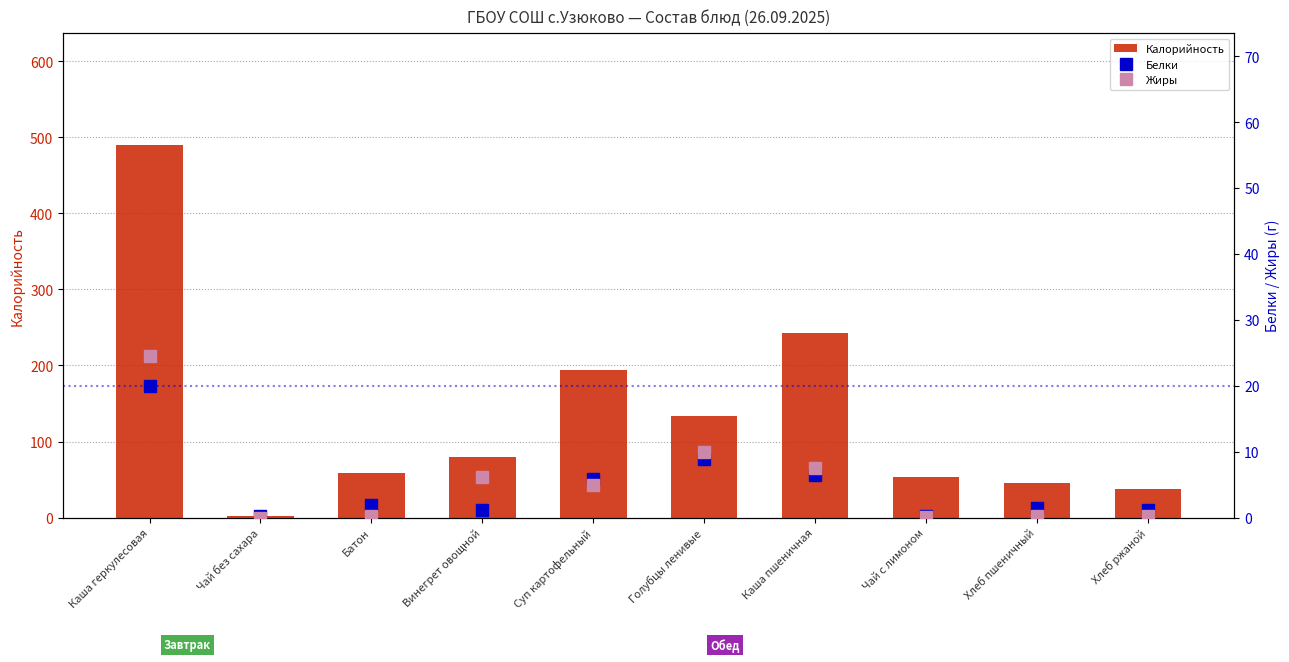

How many values in the Белки series are below 1?

2